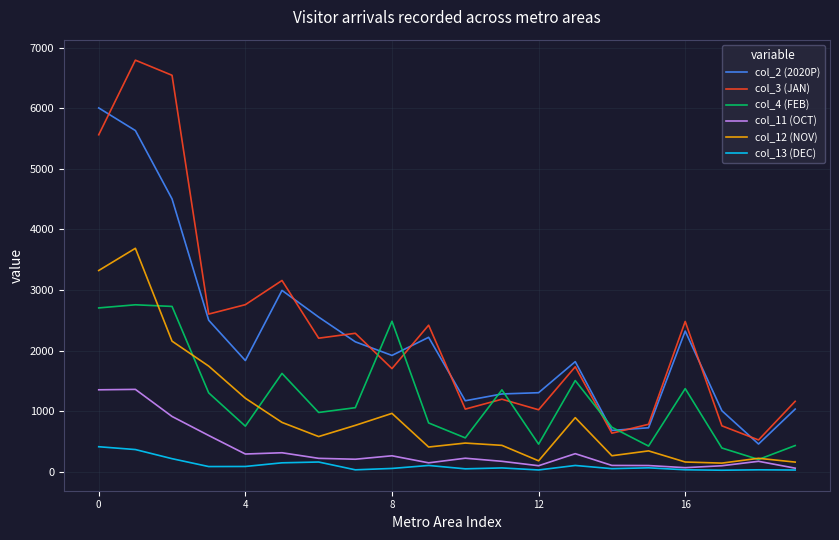

Rank the series by their maximum value, from lowest to highest.

col_13 (DEC), col_11 (OCT), col_4 (FEB), col_12 (NOV), col_2 (2020P), col_3 (JAN)